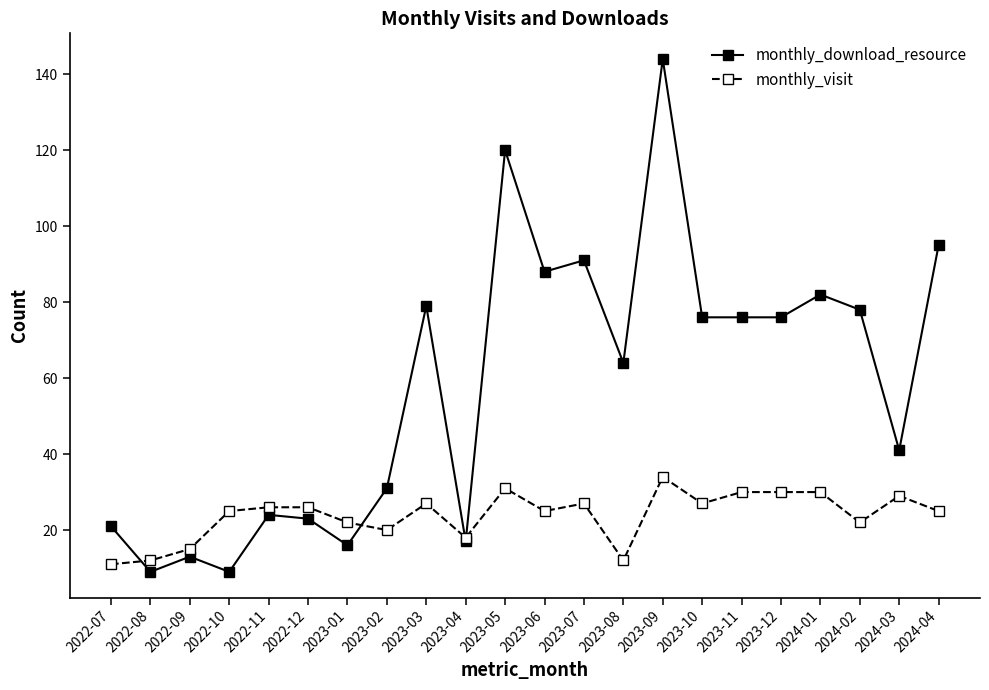

Which series has the largest total across all categories?

monthly_download_resource